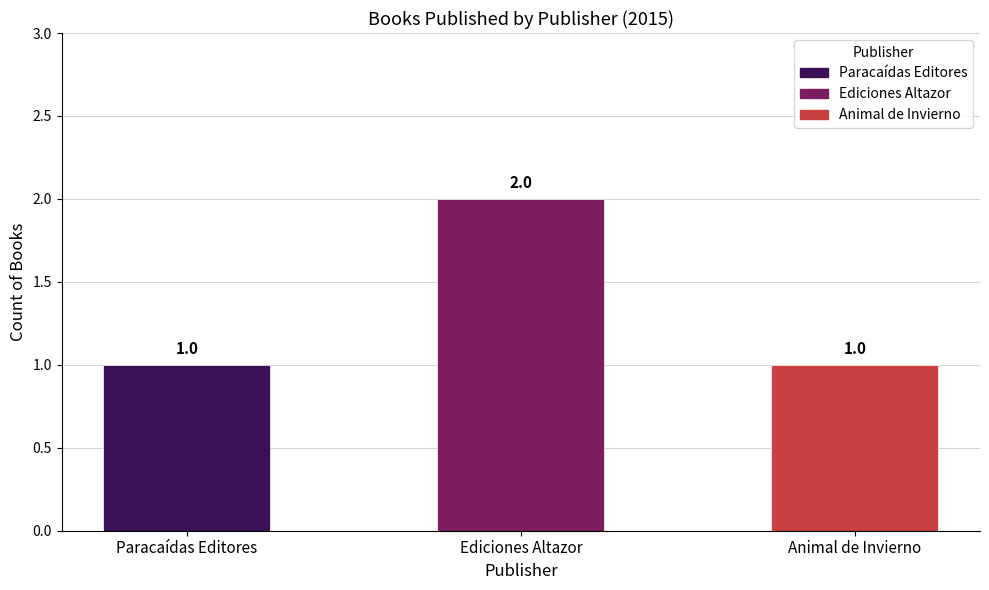

What is the label of the 2nd bar from the right?

Ediciones Altazor